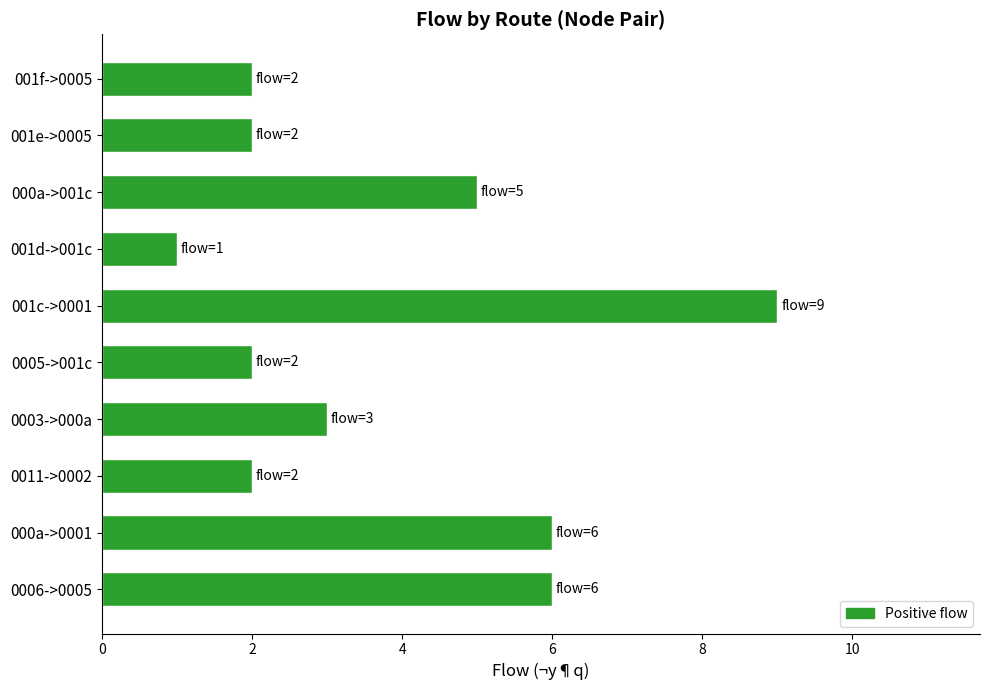

Reading bottom to top, transcribe all the data shown in this chart.

0006->0005=6	000a->0001=6	0011->0002=2	0003->000a=3	0005->001c=2	001c->0001=9	001d->001c=1	000a->001c=5	001e->0005=2	001f->0005=2